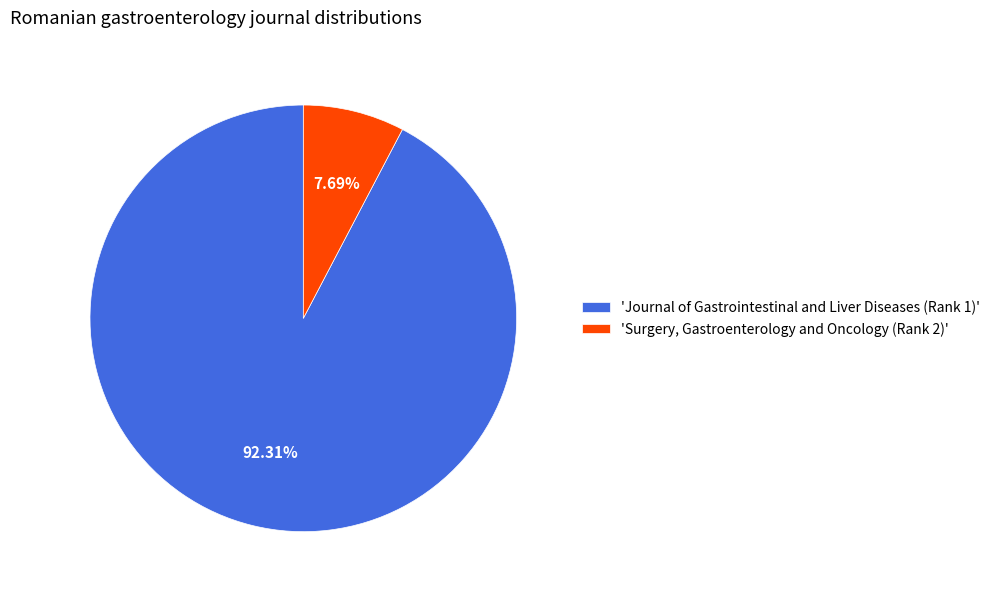

Between 'Surgery, Gastroenterology and Oncology (Rank 2)' and 'Journal of Gastrointestinal and Liver Diseases (Rank 1)', which is larger?

'Journal of Gastrointestinal and Liver Diseases (Rank 1)'